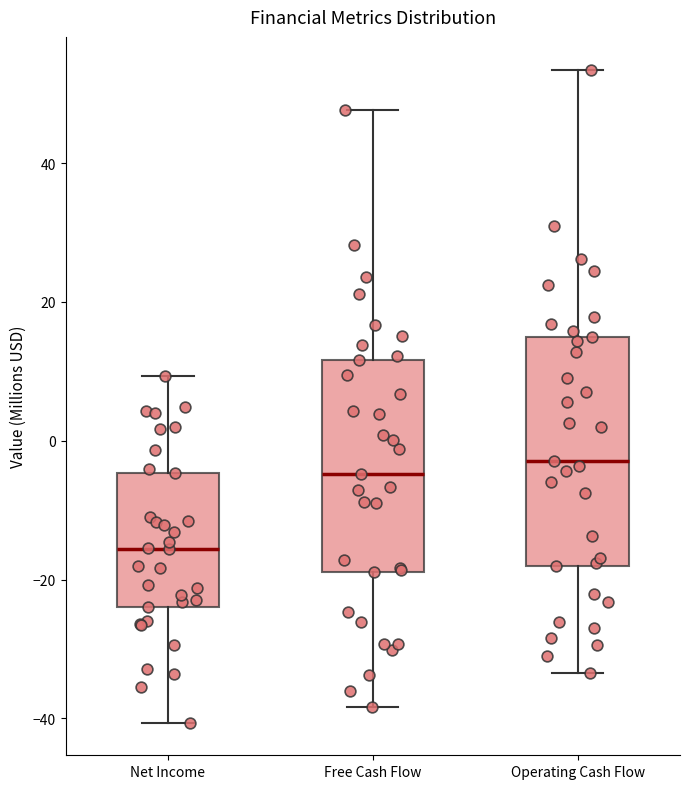

Reading left to right, read every box against the y-axis: the position of its median line, the range the box covers, and the ends of its whiskers. The values are not printed on the chart, so give them approximately, as read against the axis.

Net Income: median -16, box -24 to -4, whiskers -40 to 10
Free Cash Flow: median -4, box -18 to 12, whiskers -38 to 48
Operating Cash Flow: median -2, box -18 to 14, whiskers -34 to 54